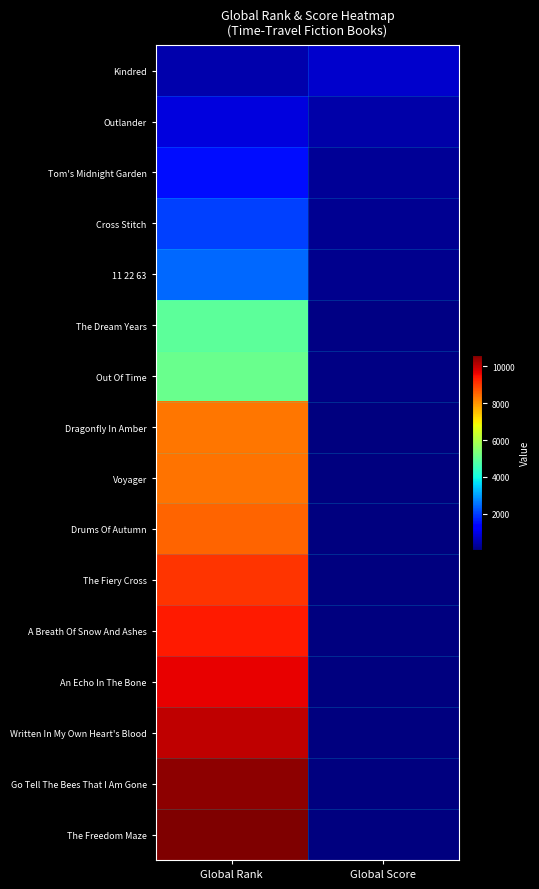

What is the difference between the highest and lowest values at Global Score?

737